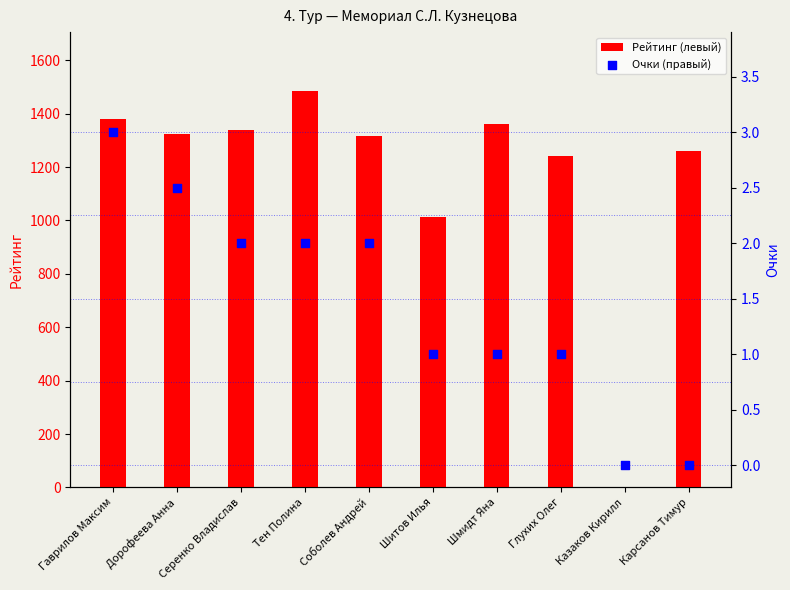

What are all the series names shown in the legend?

Рейтинг (левый), Очки (правый)